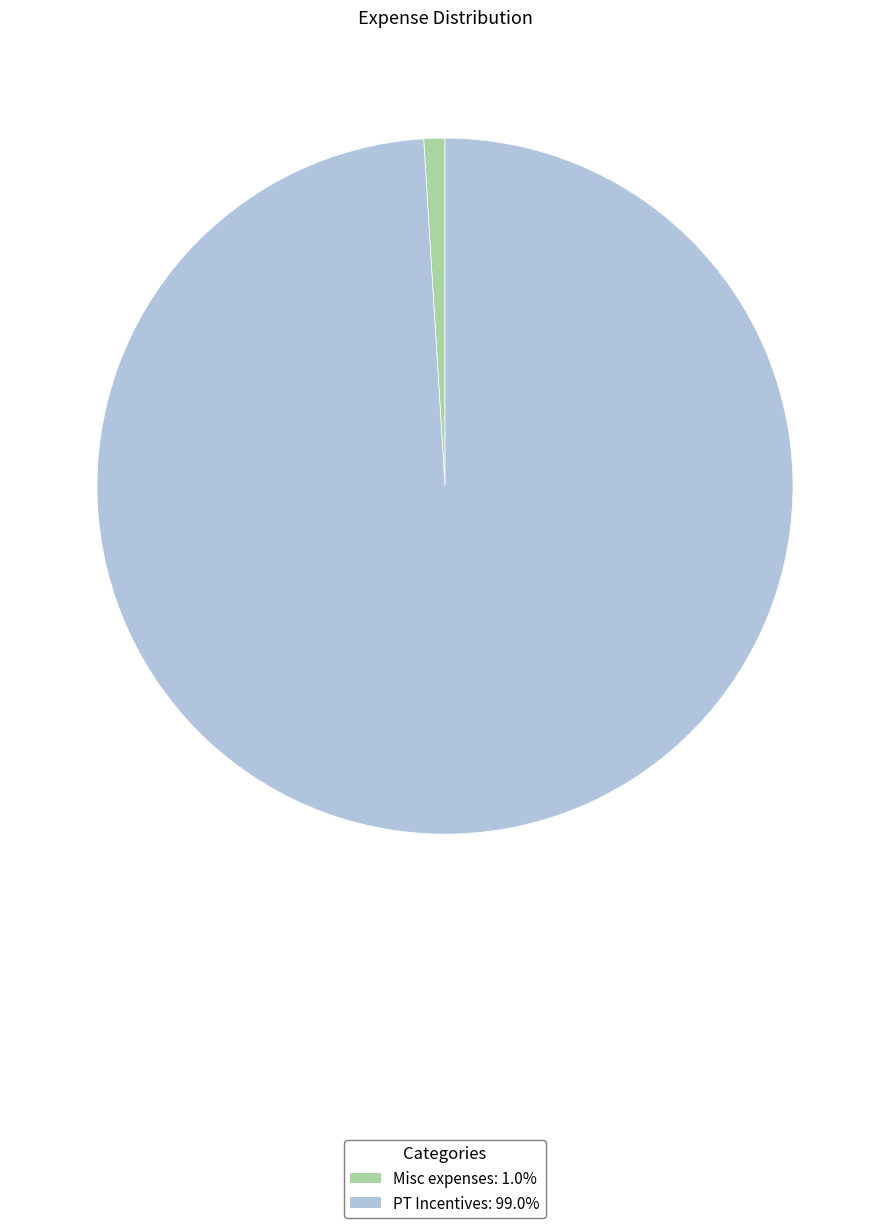

Is there any slice that represents more than half of the pie?

Yes